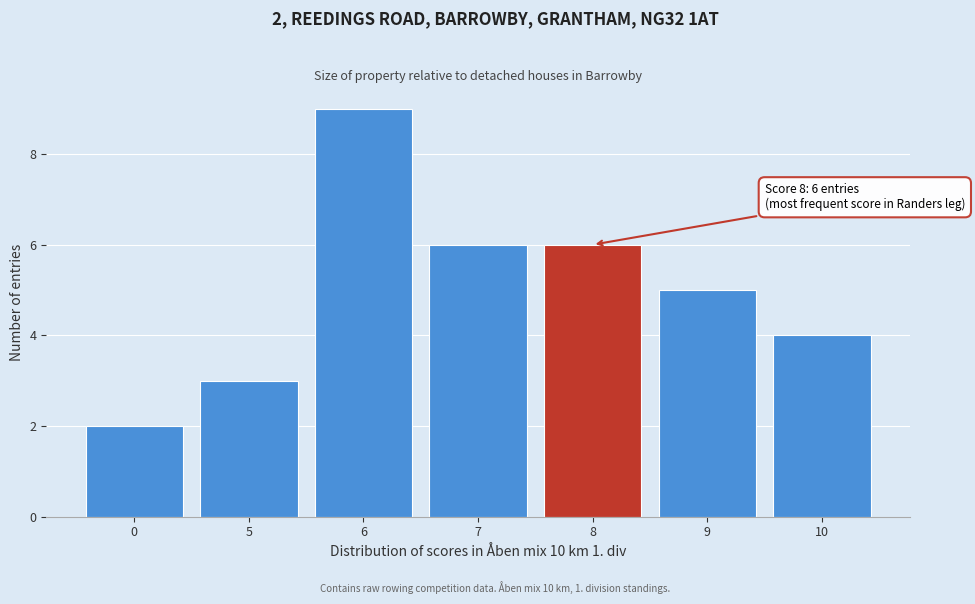

Reading left to right, list all the values displayed in this chart.

2	3	9	6	6	5	4